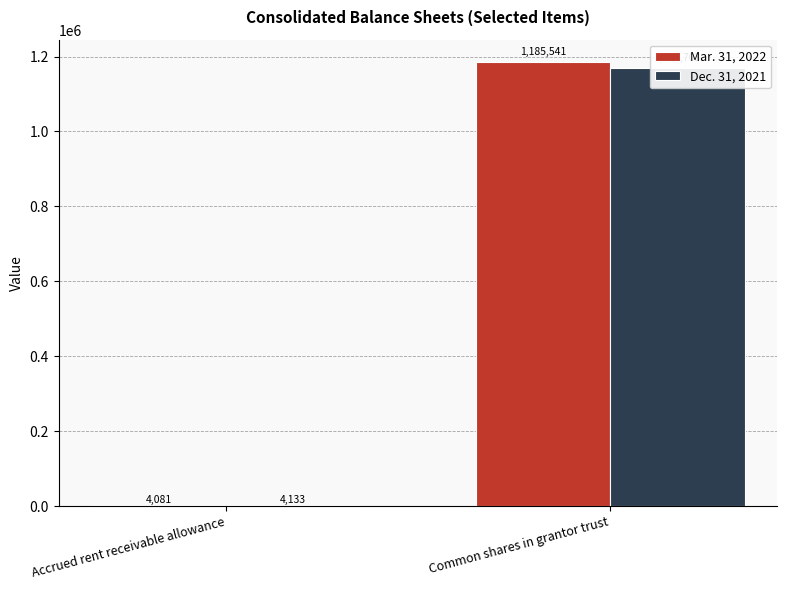

Rank the categories by Dec. 31, 2021 value from lowest to highest.

Accrued rent receivable allowance, Common shares in grantor trust